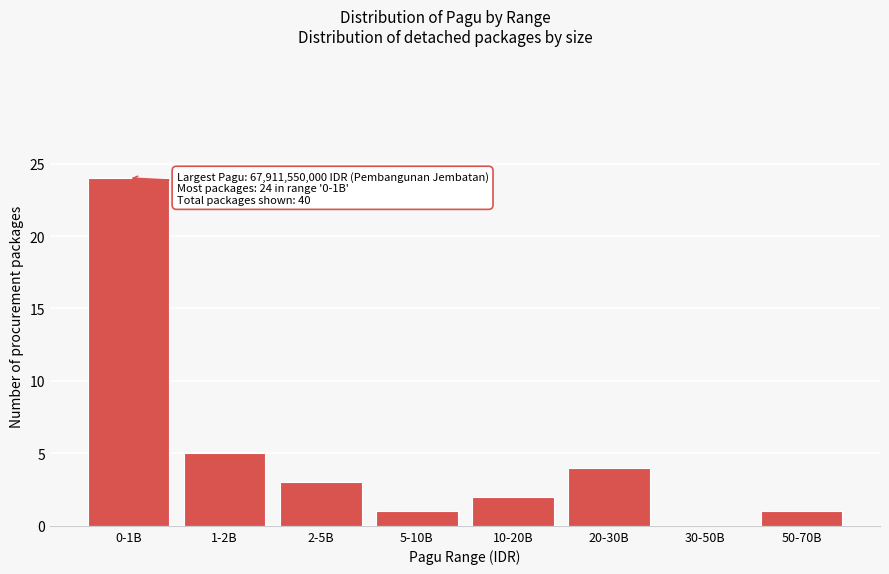

Reading left to right, extract all data points from this chart.

0-1B=24	1-2B=5	2-5B=3	5-10B=1	10-20B=2	20-30B=4	30-50B=0	50-70B=1